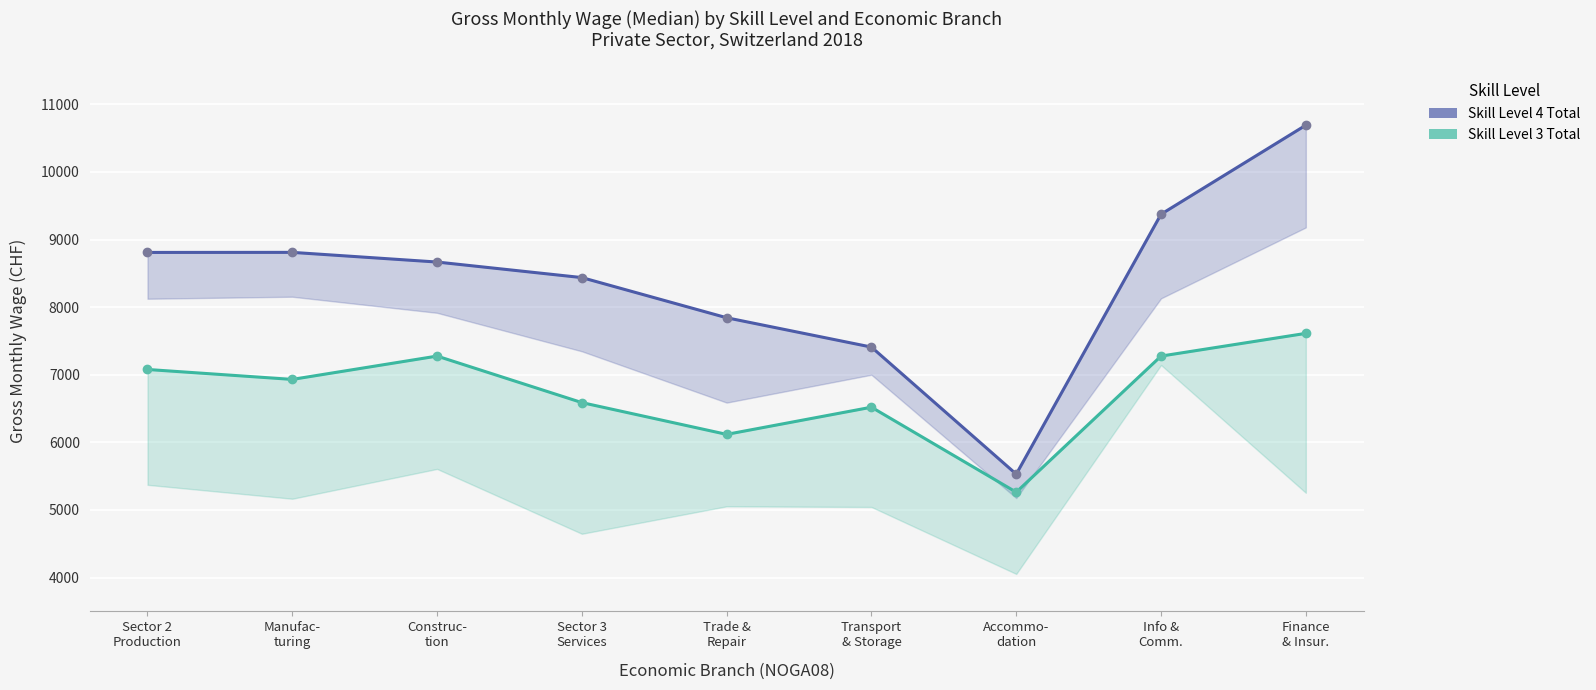

How many values in the Skill Level 3 Total series are below 6931?

4